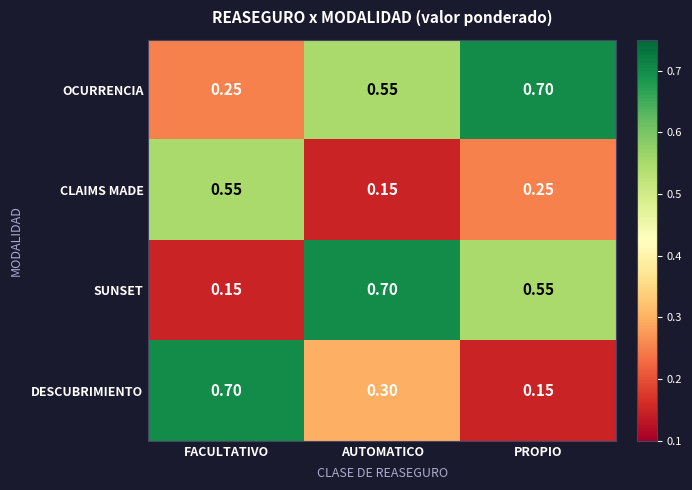

Which series changed the most between FACULTATIVO and PROPIO?

DESCUBRIMIENTO